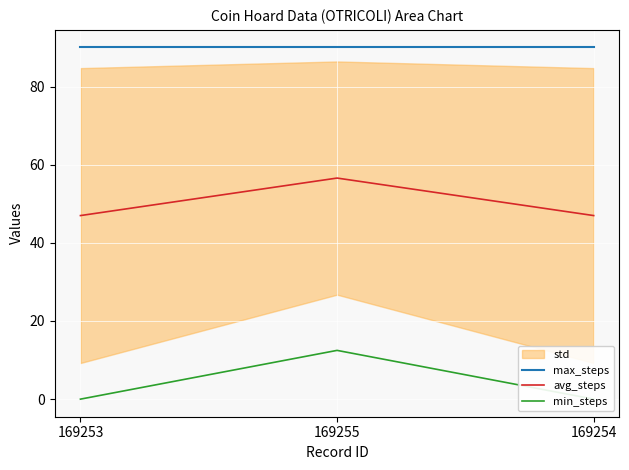

What is the value of the avg_steps point at the 2nd from the left?

56.6